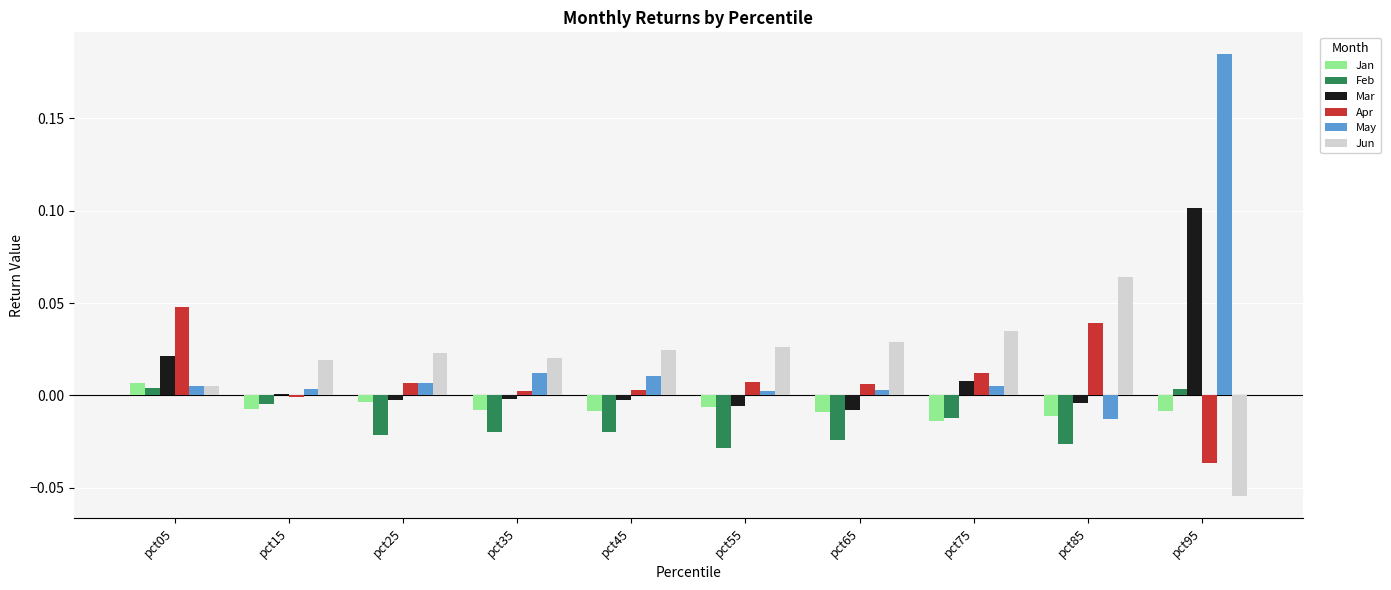

How many categories are shown in the chart?

10